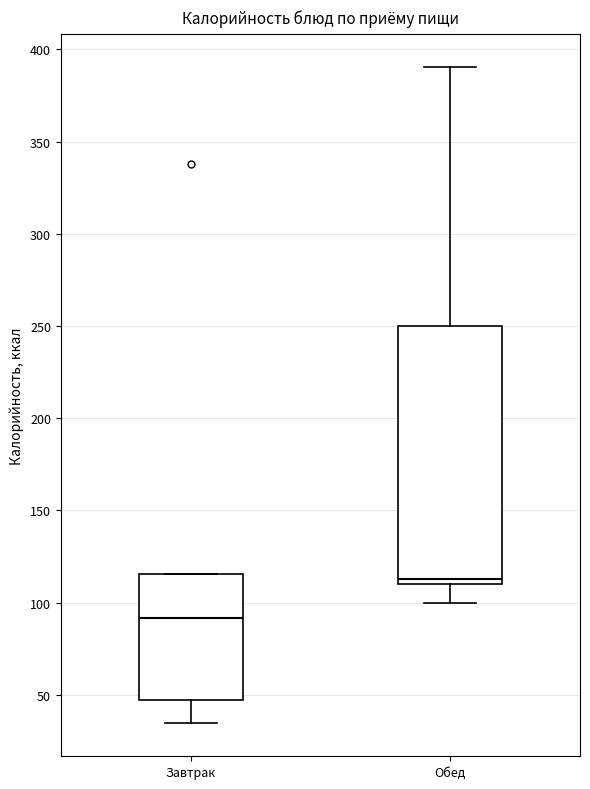

Reading left to right, transcribe this box plot: for each box, give where its median line is, the range the box spans, and where its two whiskers end, as read against the y-axis. The values are not printed on the chart, so give them approximately, as read against the axis.

Завтрак: median 90, box 45 to 115, whiskers 35 to 115
Обед: median 115, box 110 to 250, whiskers 100 to 390